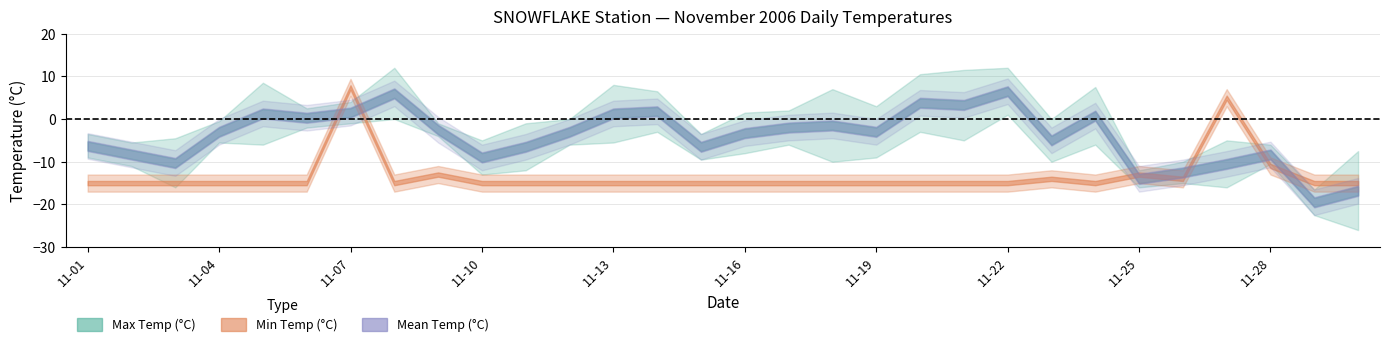

True or false: Min Temp (°C) and Max Temp (°C) cross at least once.

False